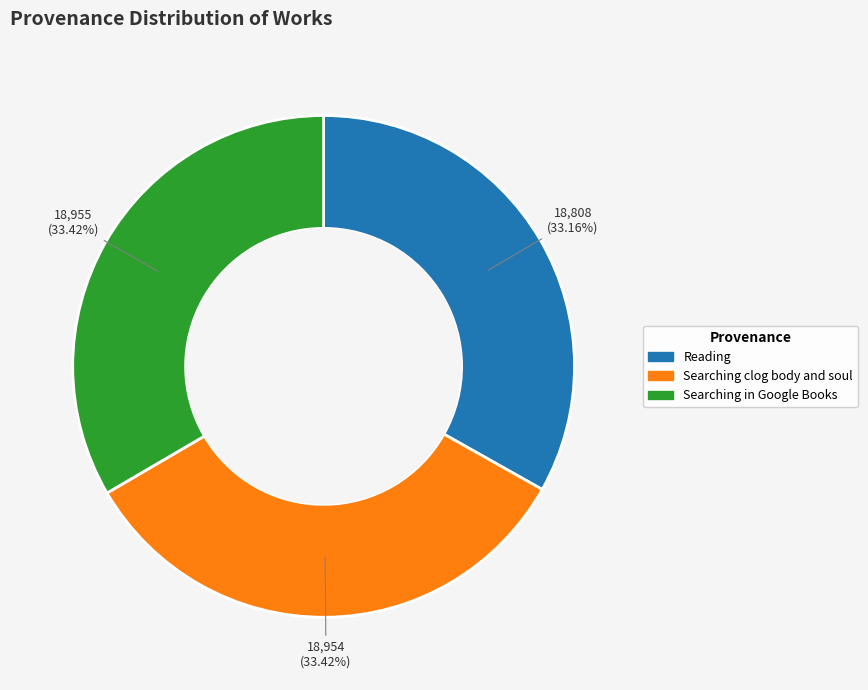

Approximately how many times larger is the value at Reading compared to Searching clog body and soul?

1.0